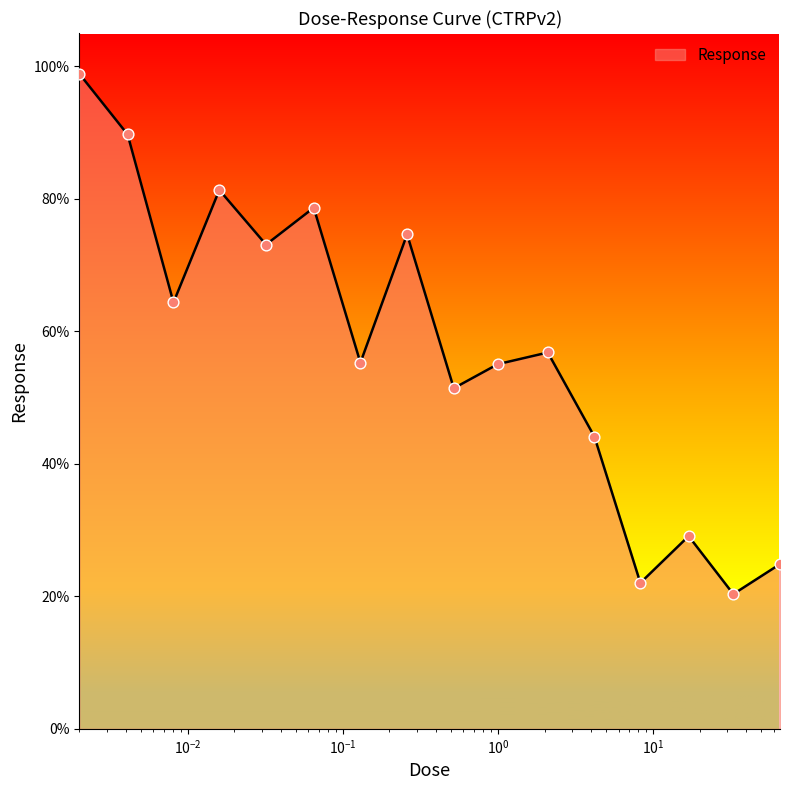

What is the greatest value displayed?

98.9